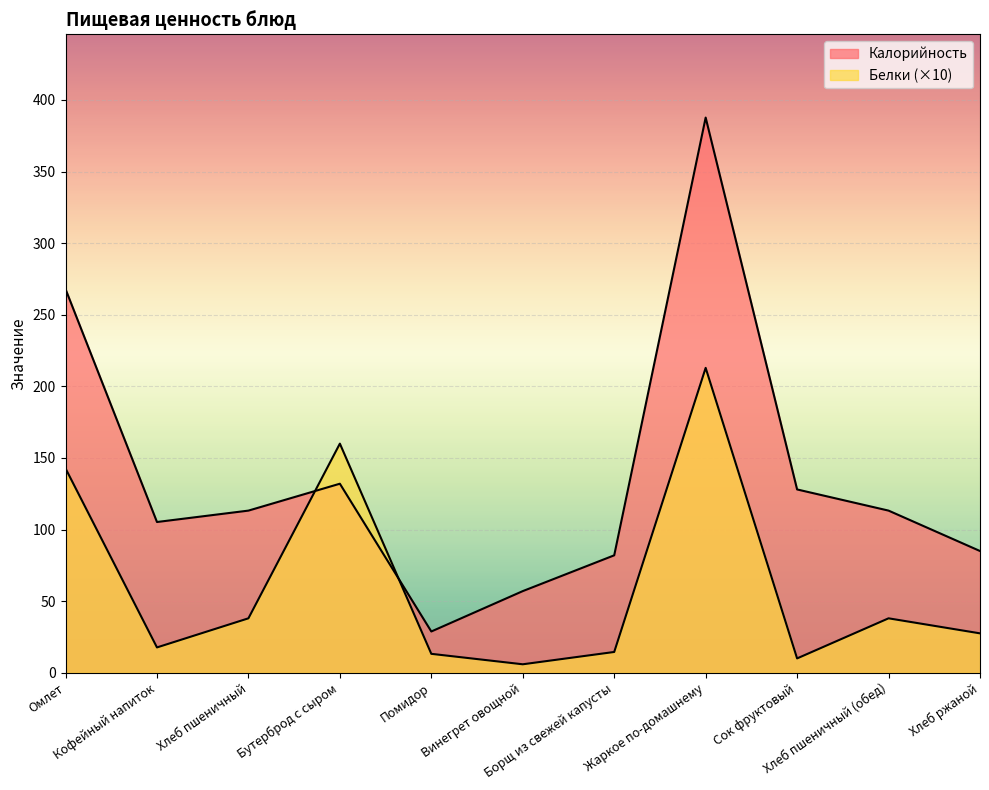

At which category is the sum across all series the highest?

Жаркое по-домашнему